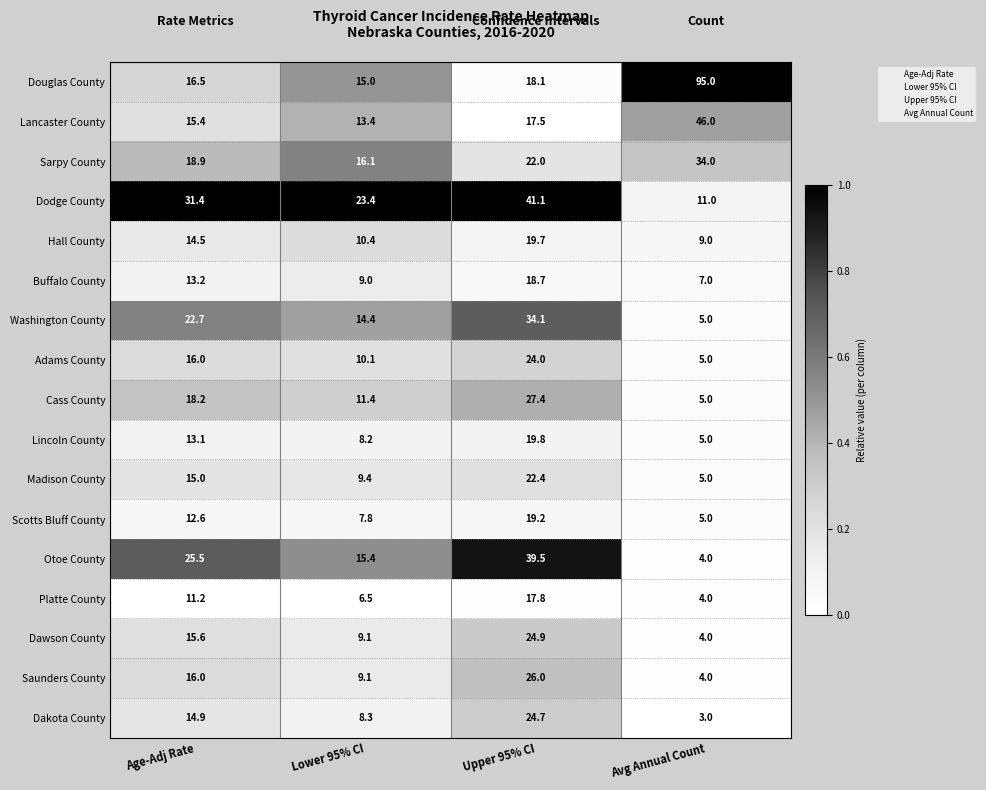

The Buffalo County series shows 9.0 at Lower 95% CI. True or false?

True